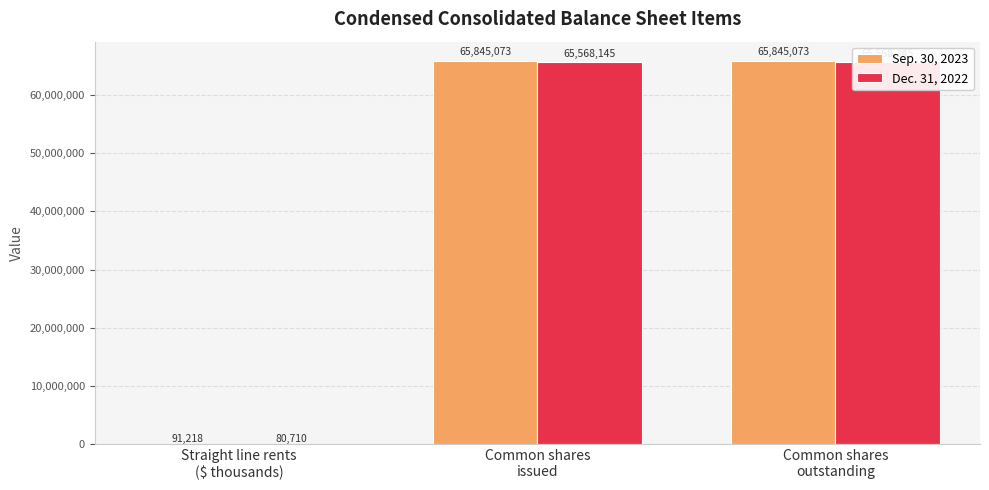

What is the label of the 2nd bar from the left?

Common shares
issued